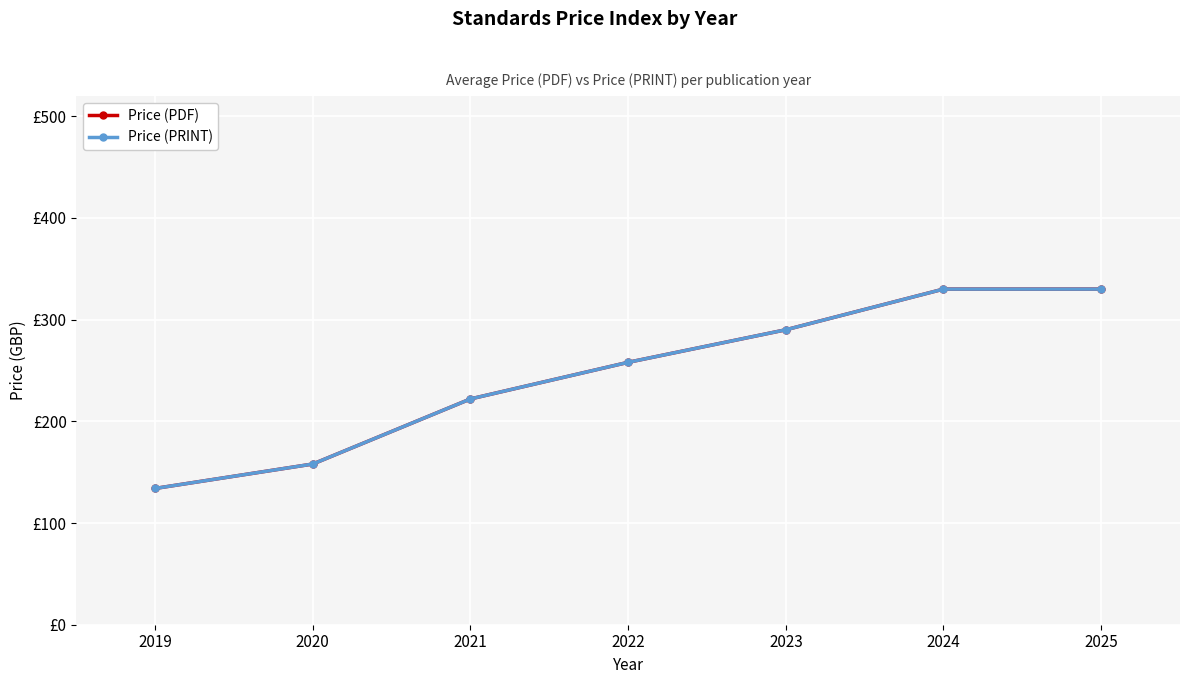

What is the value of the Price (PDF) point at the 4th from the left?

258